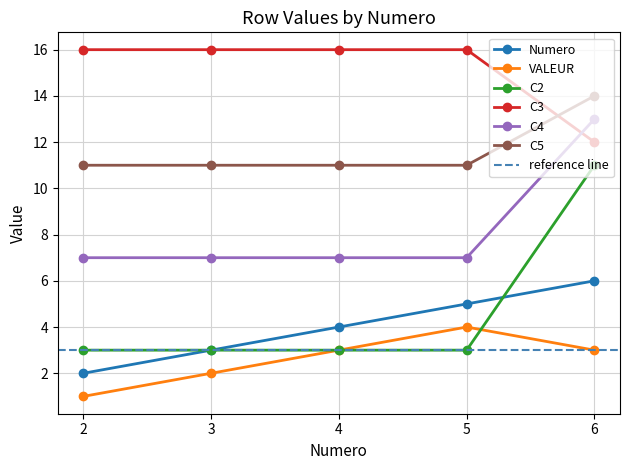

True or false: Numero has a value of 3 at 3.

True